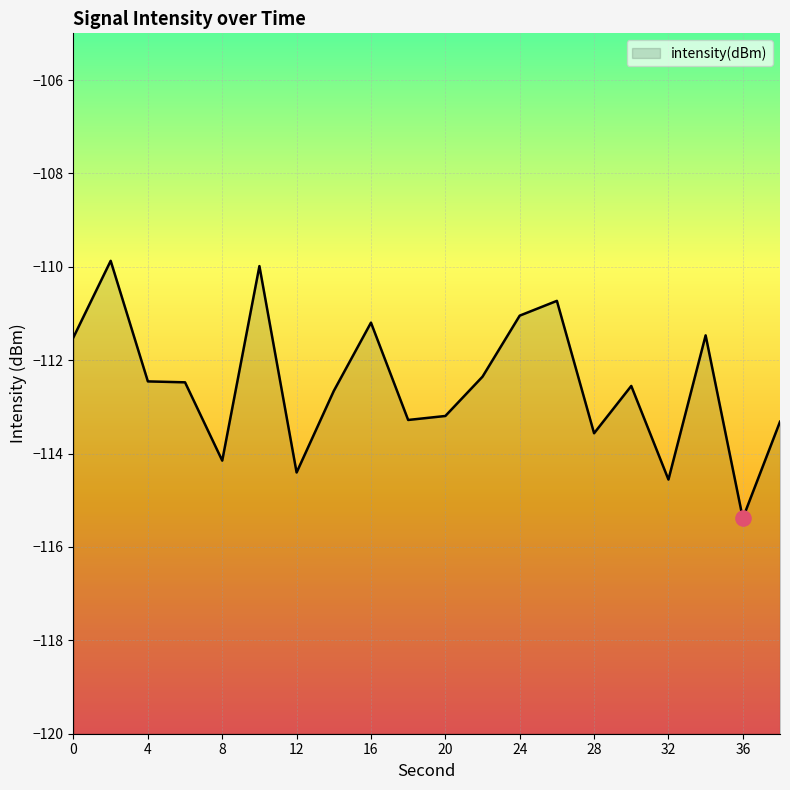

Which has a higher value, 2 or 28?

2